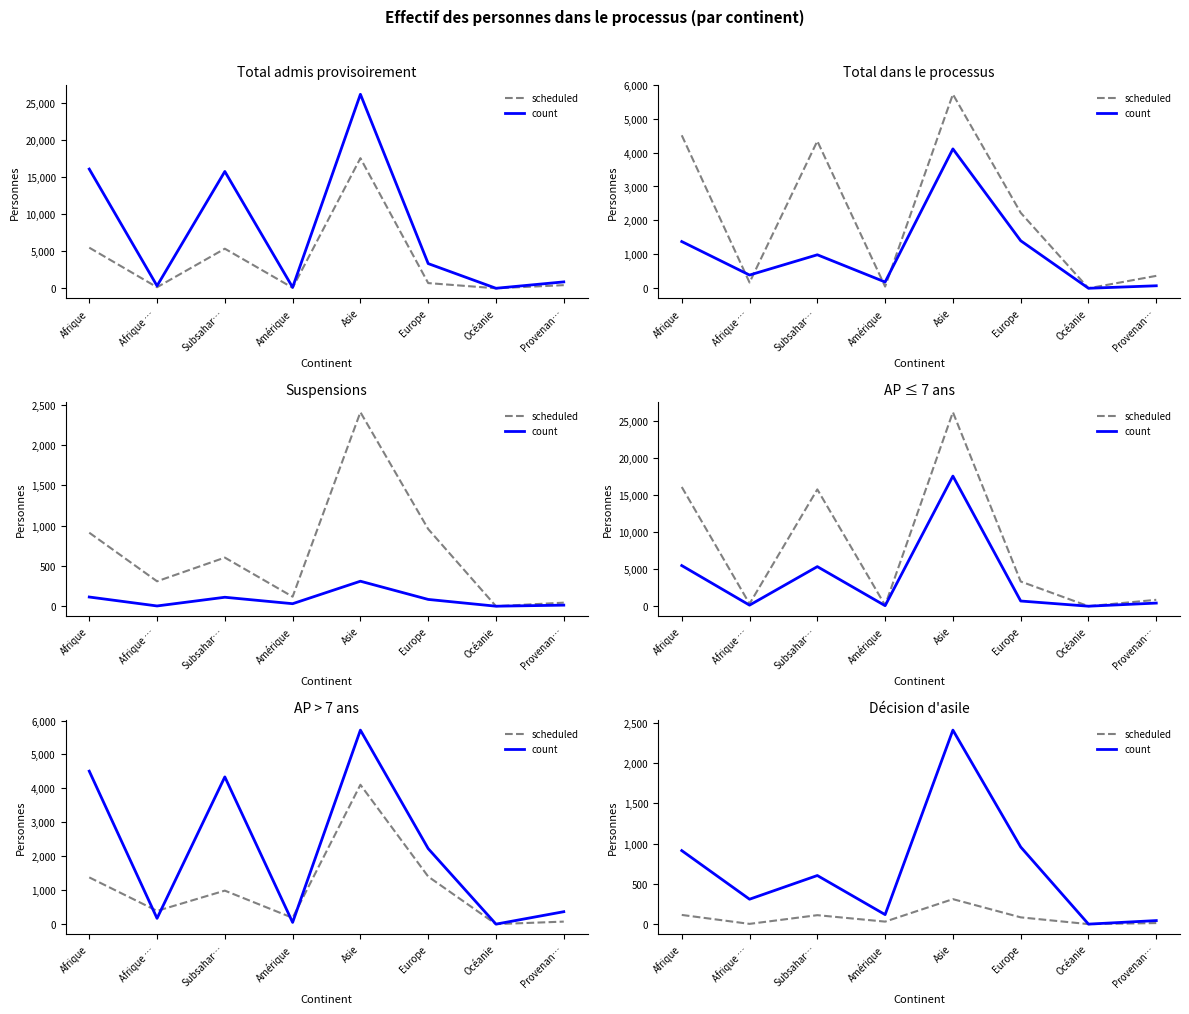

The value of scheduled at Afrique … is 3. True or false?

True